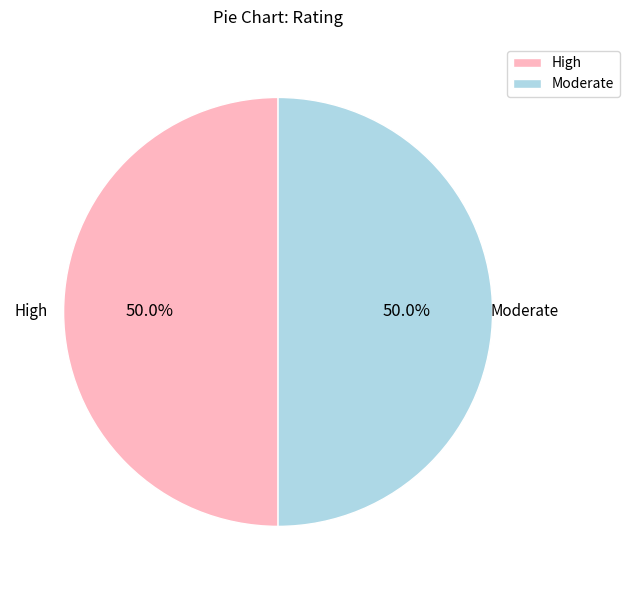

Do High and Moderate together represent more than half of the pie?

Yes